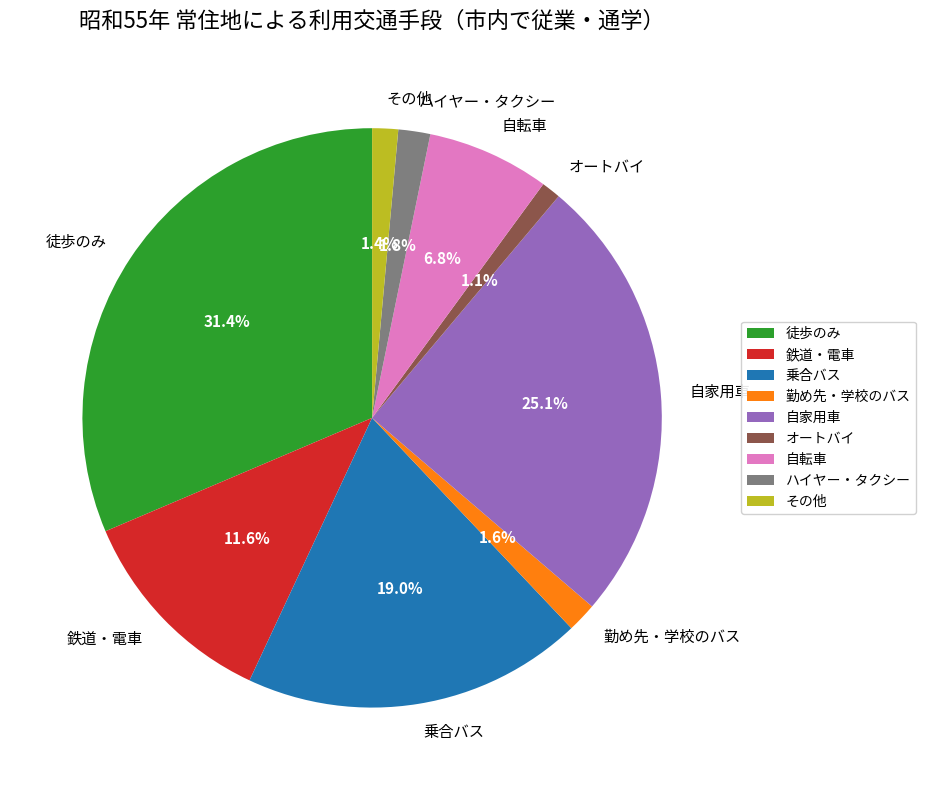

To the nearest percent, what portion does ハイヤー・タクシー represent?

2%